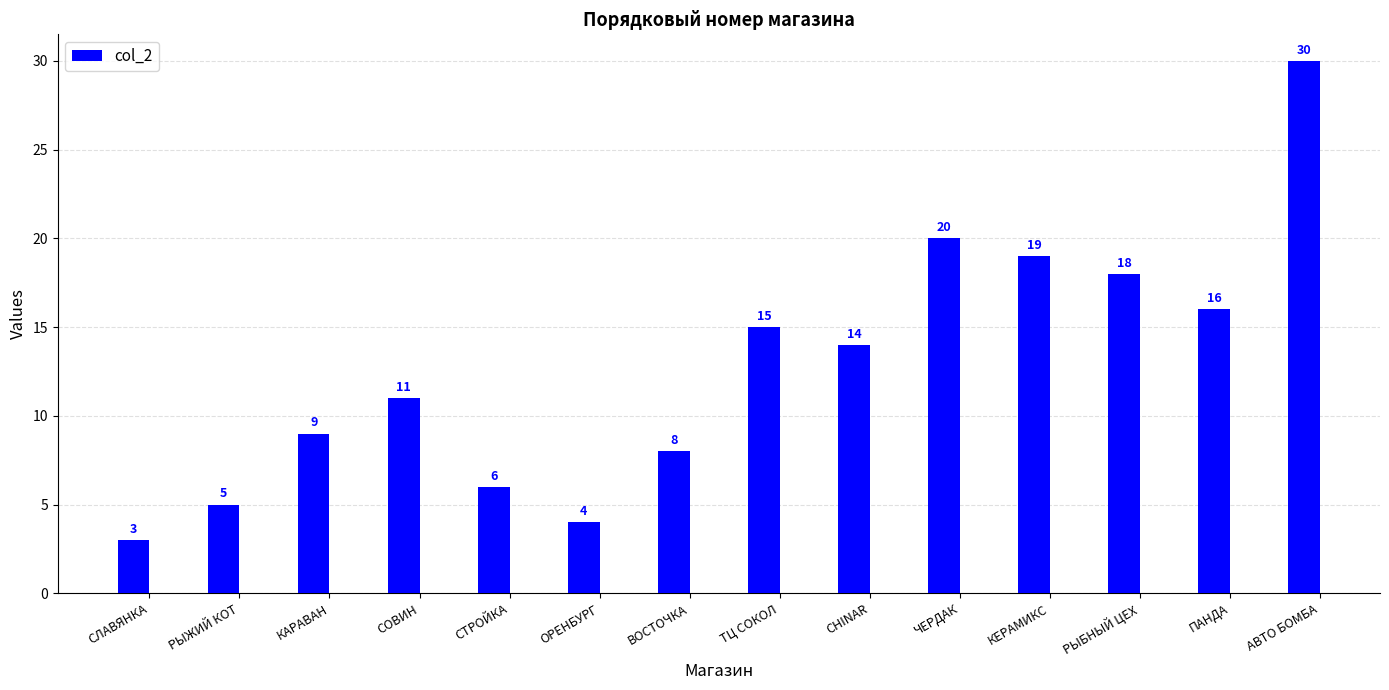

What position from the right is РЫБНЫЙ ЦЕХ?

3